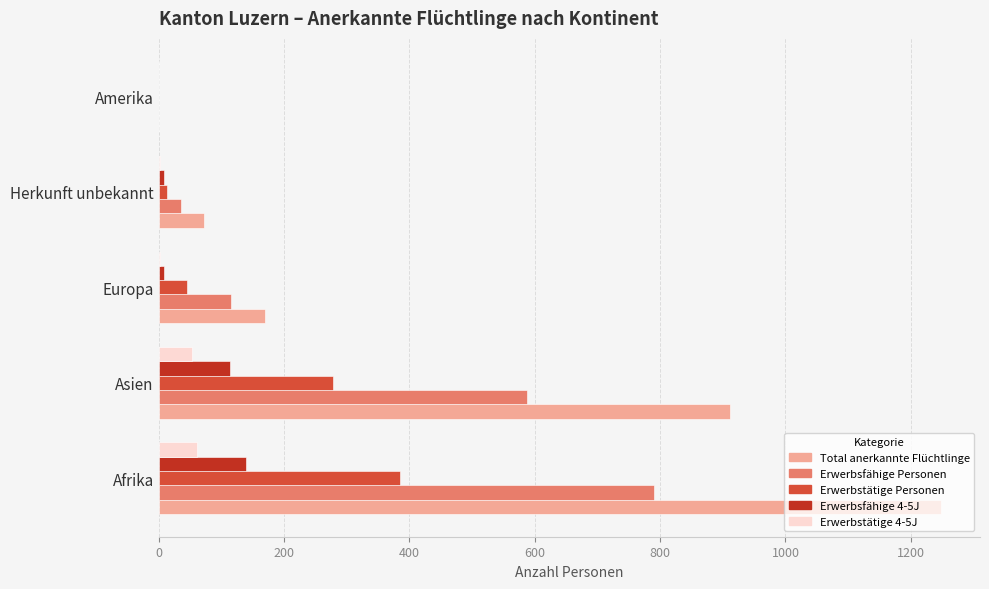

Is it true that Total anerkannte Flüchtlinge equals 1331 at Asien?

False